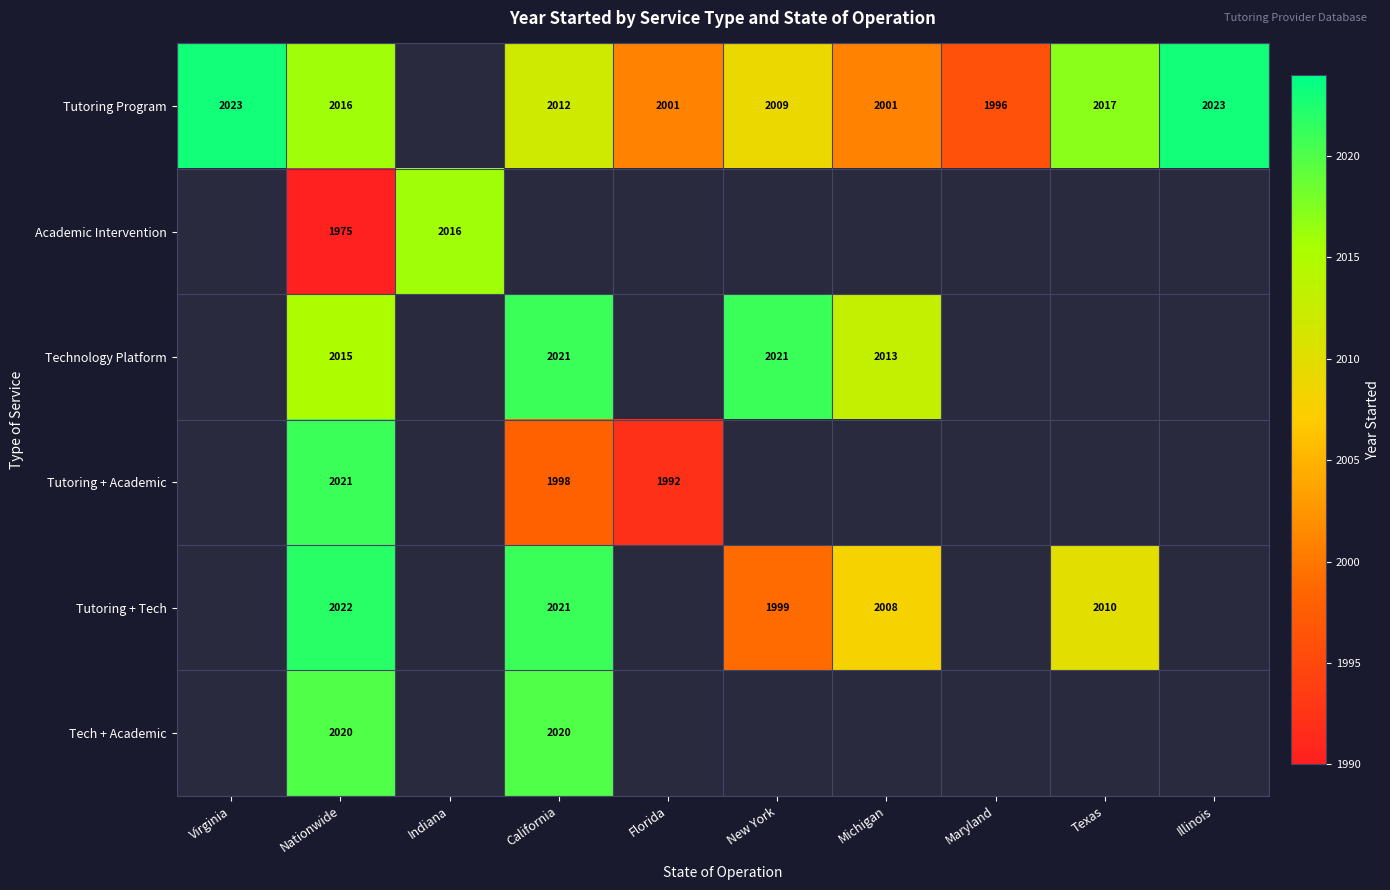

At Nationwide, list the series in order from largest to smallest.

Tutoring + Tech, Tutoring + Academic, Tech + Academic, Tutoring Program, Technology Platform, Academic Intervention